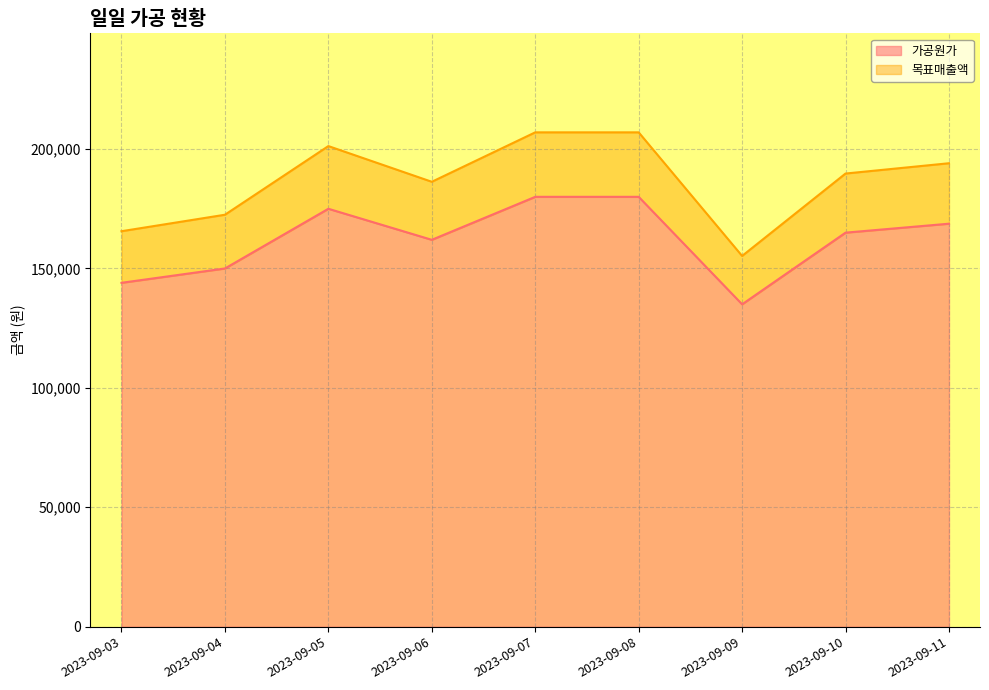

True or false: 목표매출액 has a value of 207000 at 2023-09-07.

True